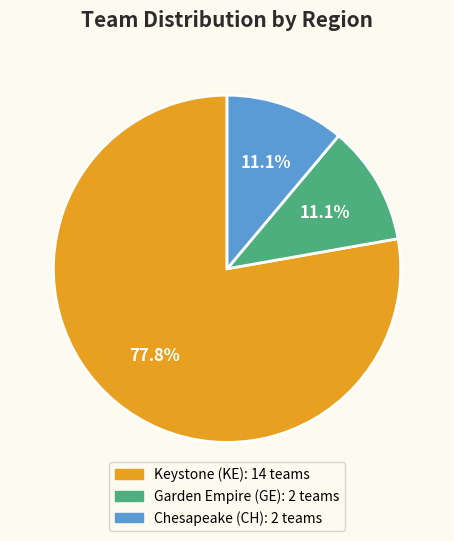

Which category has the biggest portion of the pie?

Keystone (KE)